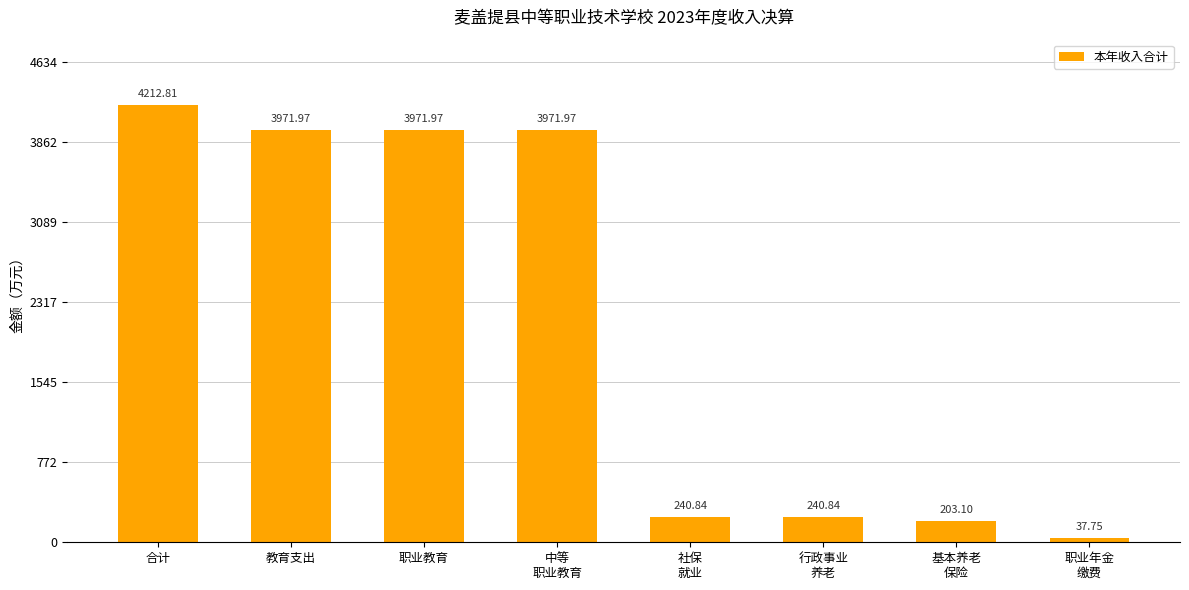

What is the average value?

2106.4